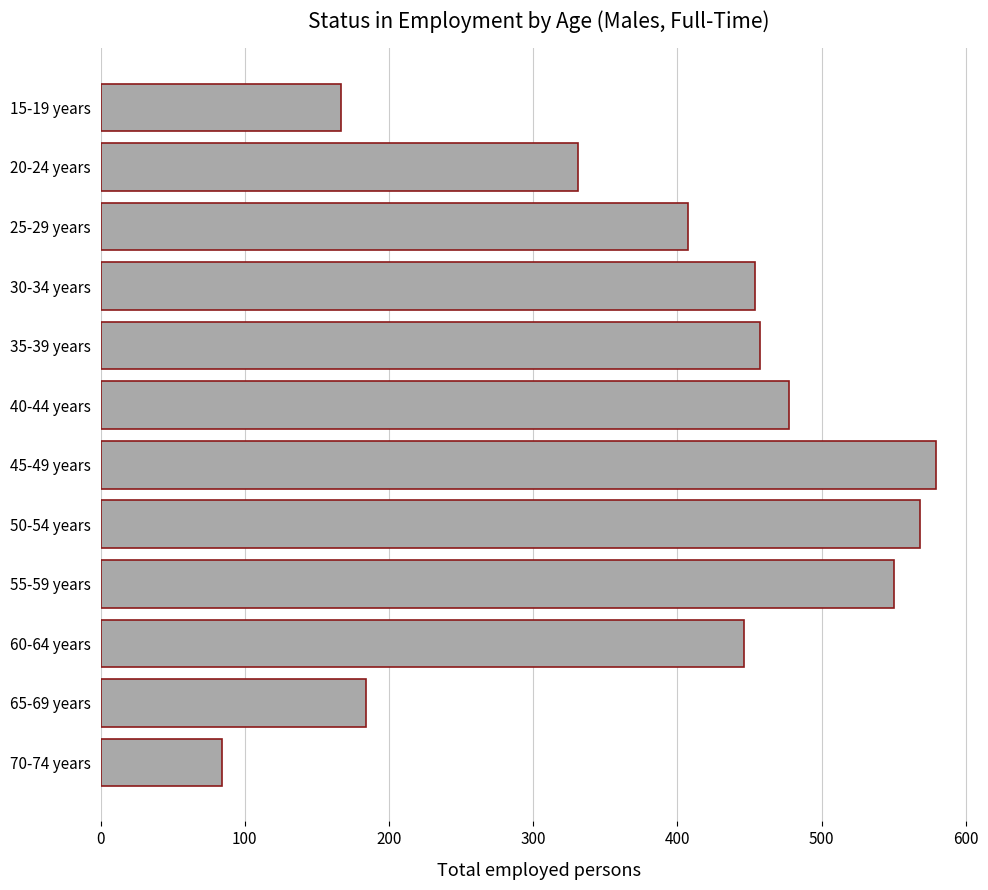

What is the approximate value at 60-64 years?

446